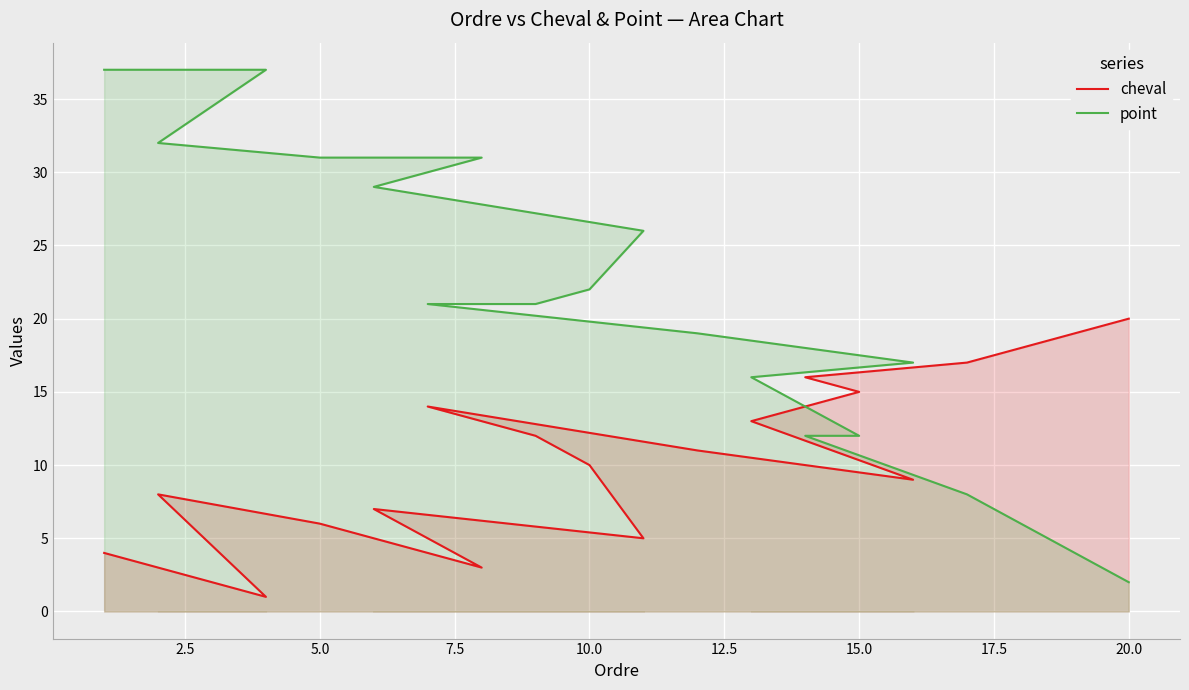

List the series in order of their peak value, highest first.

point, cheval